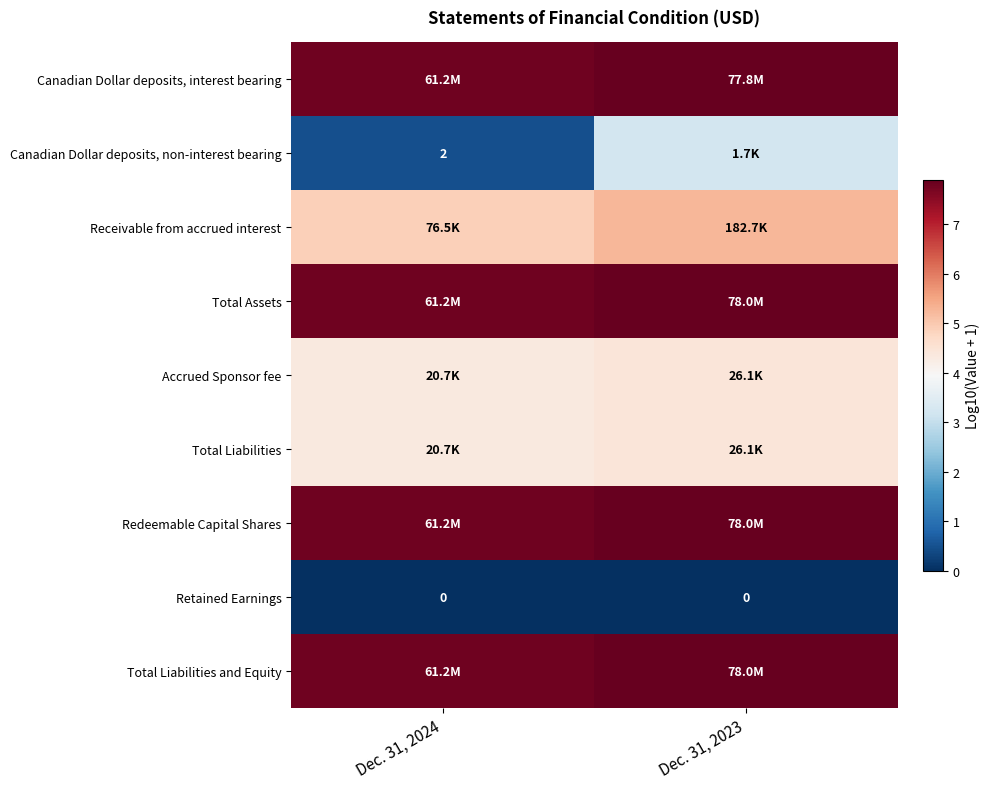

What is the approximate value of Total Liabilities at Dec. 31, 2023?

4.4